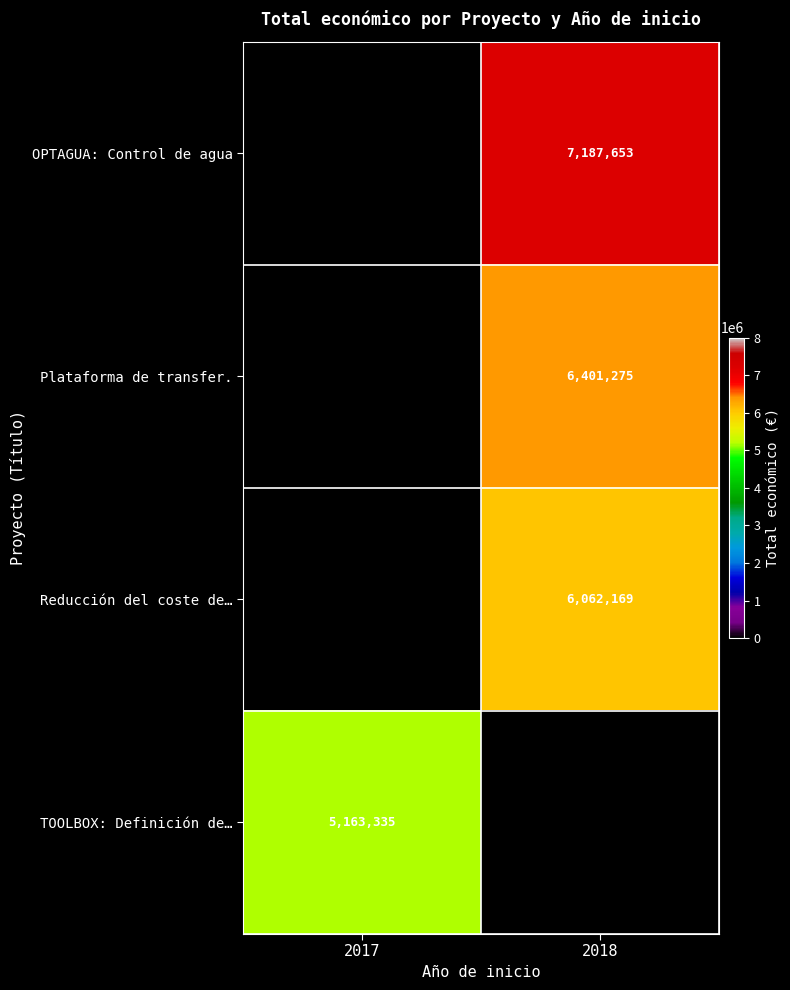

How many series are shown in this chart?

4